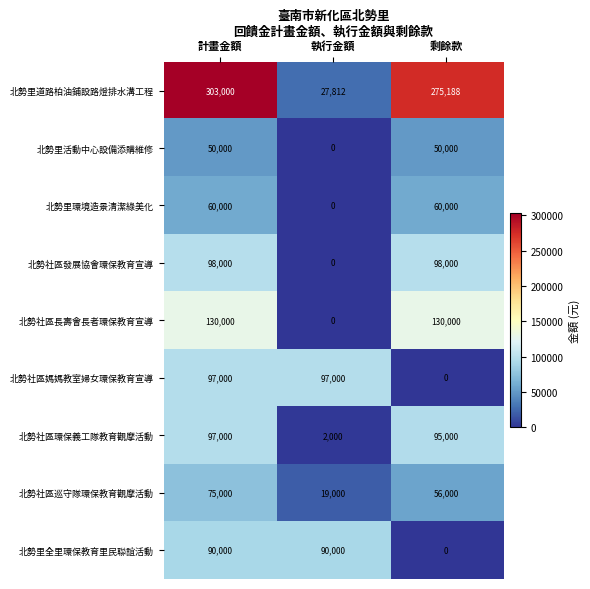

Reading left to right, what are all the values shown in this chart?

北勢里道路柏油鋪設路燈排水溝工程: 計畫金額=303000	執行金額=27812	剩餘款=275188
北勢里活動中心設備添購維修: 計畫金額=50000	執行金額=0	剩餘款=50000
北勢里環境造景清潔綠美化: 計畫金額=60000	執行金額=0	剩餘款=60000
北勢社區發展協會環保教育宣導: 計畫金額=98000	執行金額=0	剩餘款=98000
北勢社區長壽會長者環保教育宣導: 計畫金額=130000	執行金額=0	剩餘款=130000
北勢社區媽媽教室婦女環保教育宣導: 計畫金額=97000	執行金額=97000	剩餘款=0
北勢社區環保義工隊教育觀摩活動: 計畫金額=97000	執行金額=2000	剩餘款=95000
北勢社區巡守隊環保教育觀摩活動: 計畫金額=75000	執行金額=19000	剩餘款=56000
北勢里全里環保教育里民聯誼活動: 計畫金額=90000	執行金額=90000	剩餘款=0